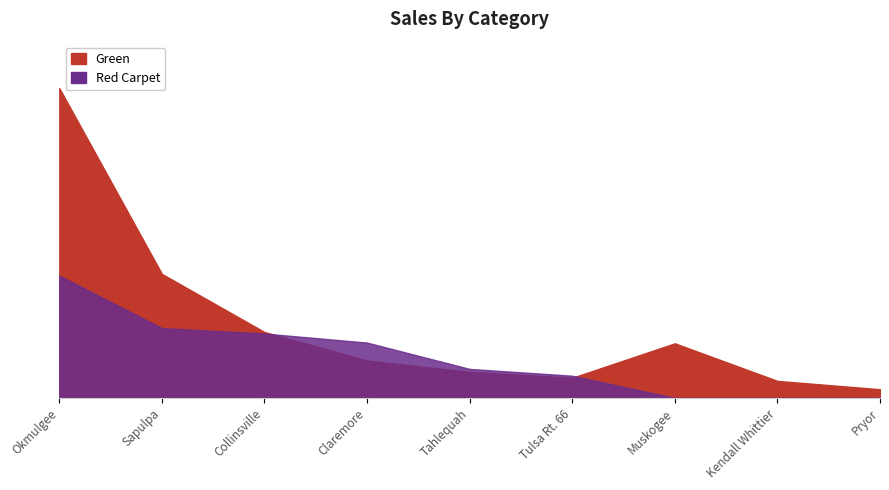

The Red Carpet FY17 series shows 0.0 at Muskogee. True or false?

True